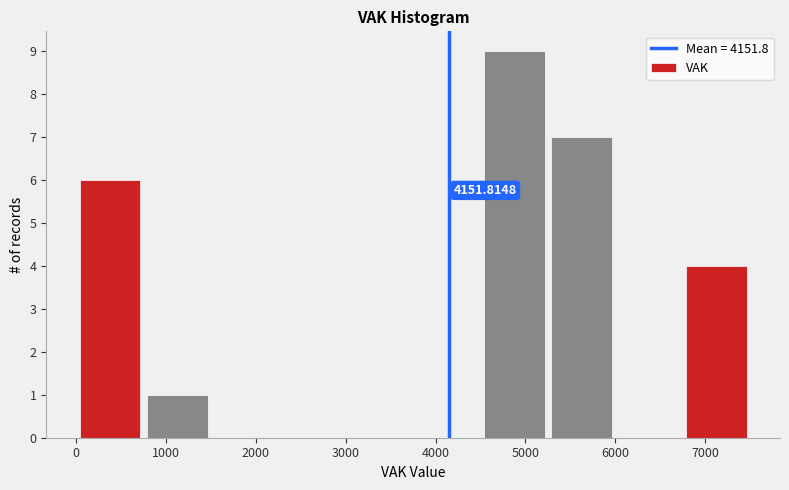

Which range on the x-axis has the tallest bar?

4500 to 5250